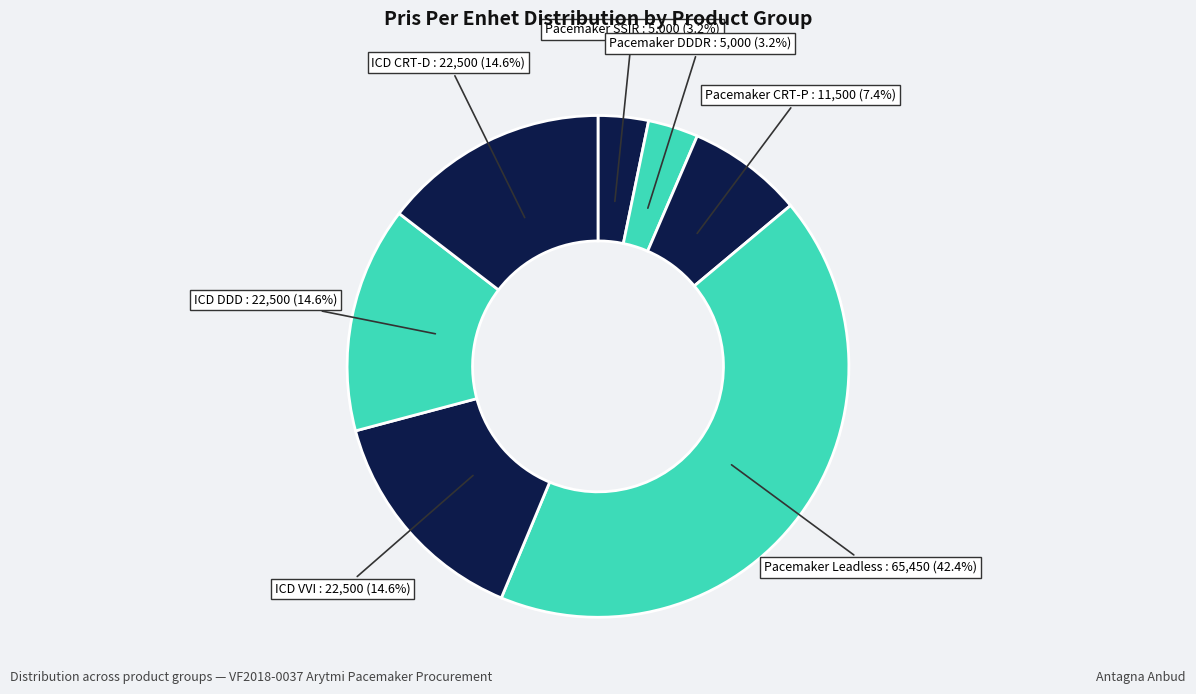

Count the number of slices in the pie.

7